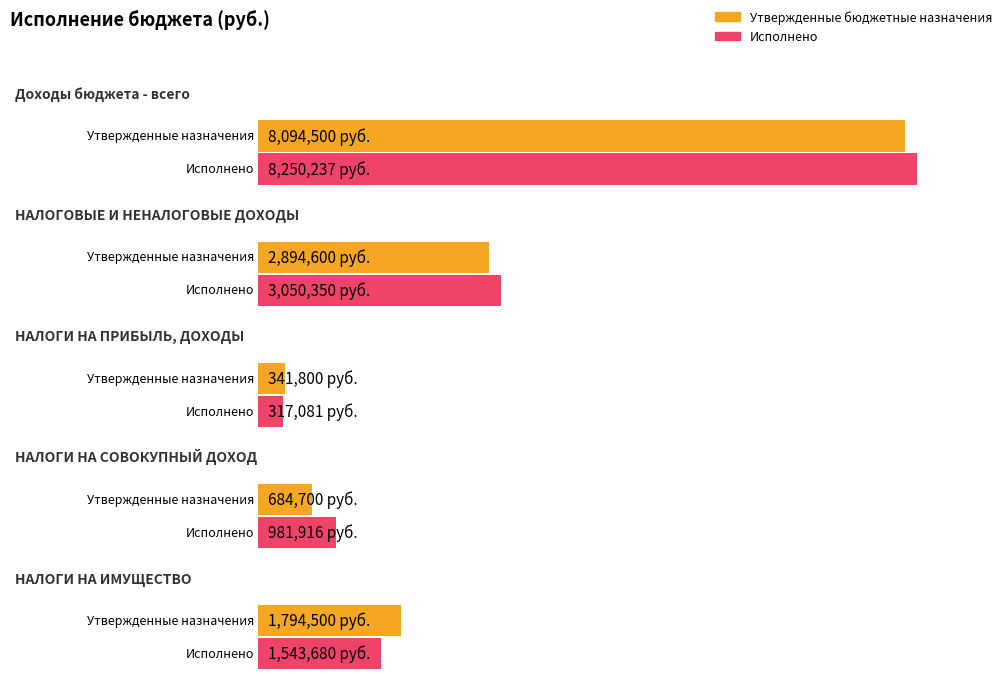

How many groups of bars are there?

5